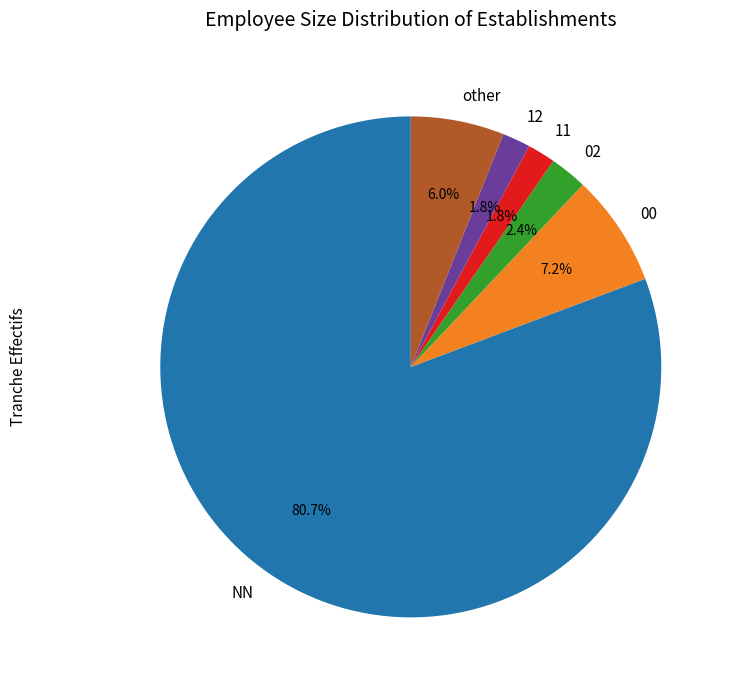

The 02 slice represents 2% of the pie. True or false?

True